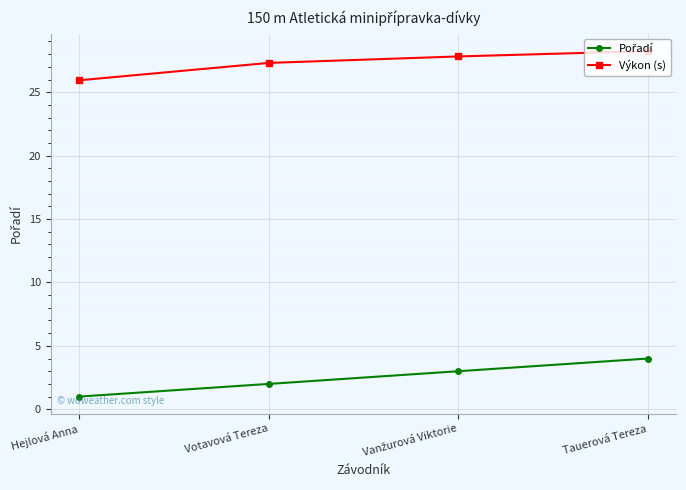

What position from the right is Hejlová Anna?

4